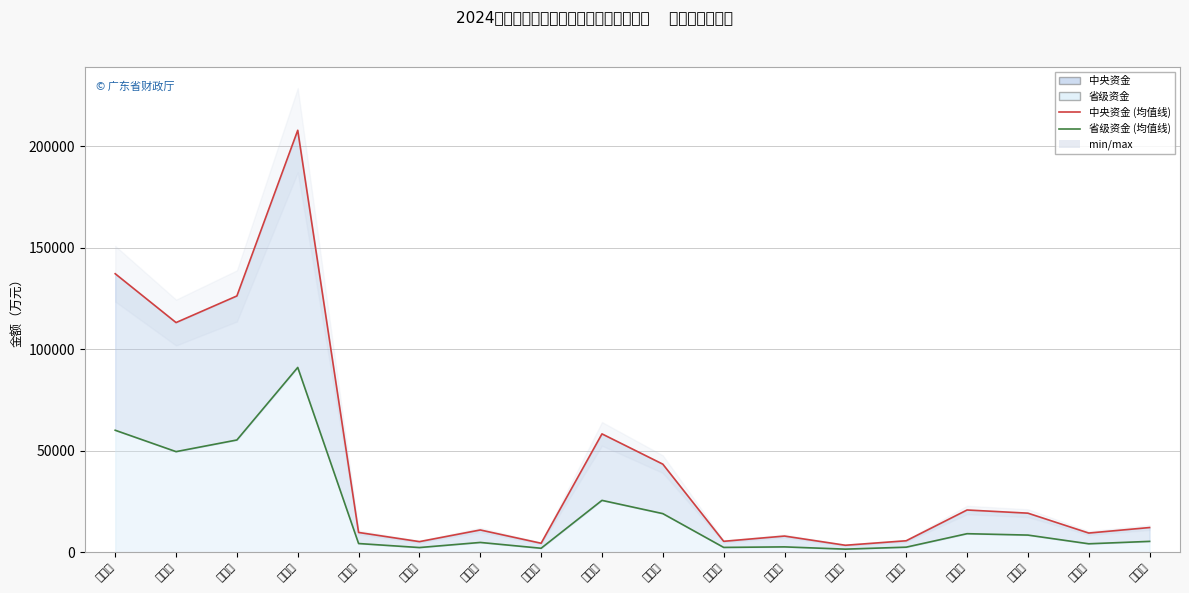

Reading left to right, list all the values displayed in this chart.

省级资金 (线): 60087	49547	55291	91045	4251	2271	4788	1921	25524	18992	2340	2597	1488	2457	9099	8415	4125	5313
中央资金 (线): 137239	113166	126285	207944	9709	5187	10936	4387	58297	43378	5345	7932	3400	5612	20782	19219	9421	12135